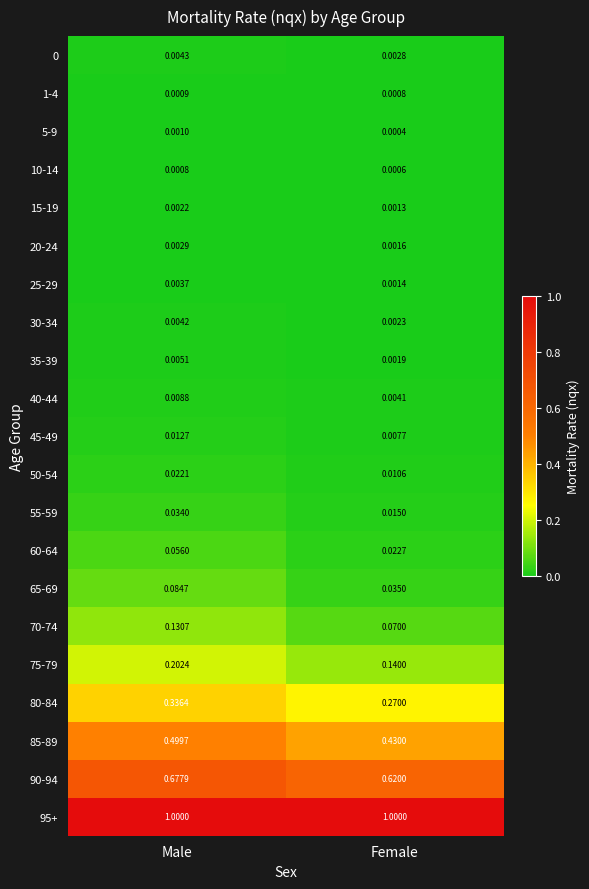

Is the value of 75-79 at Male greater than the value of 5-9 at Female?

Yes